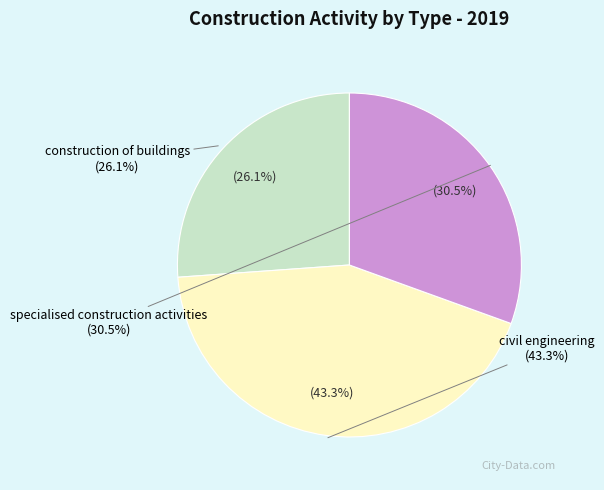

True or false: civil engineering accounts for 35% of the total.

False